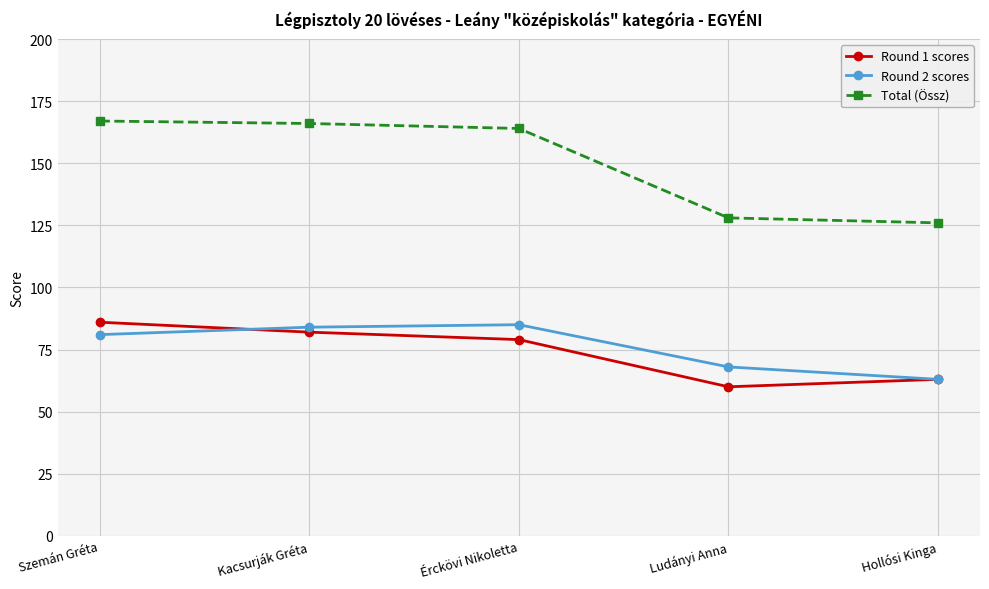

What is the average value of the Total (Össz) series?

150